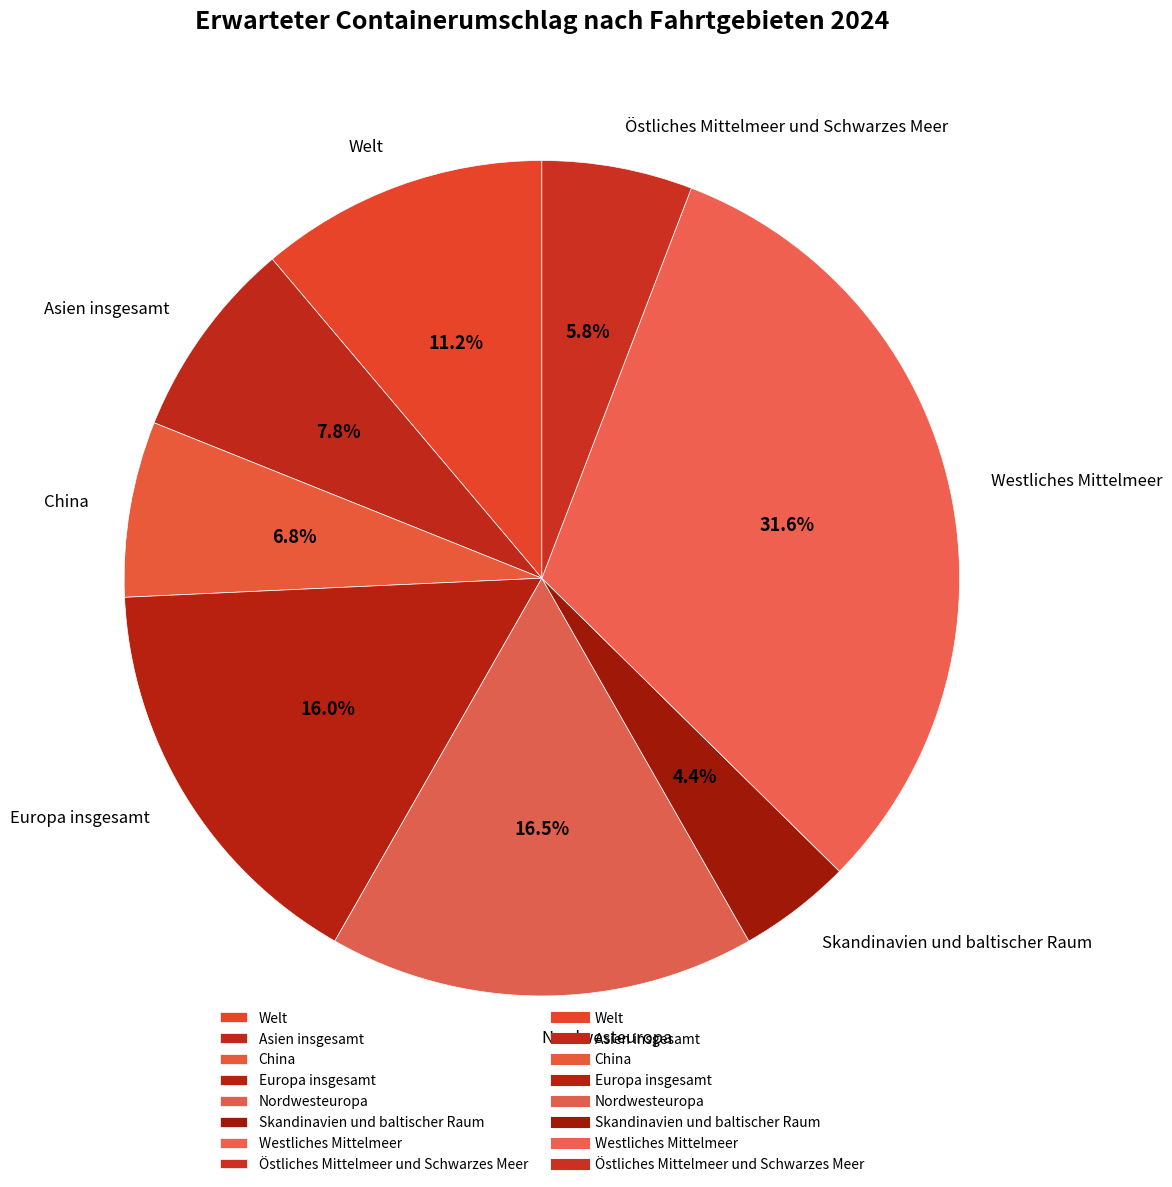

Which slice is the largest?

Westliches Mittelmeer